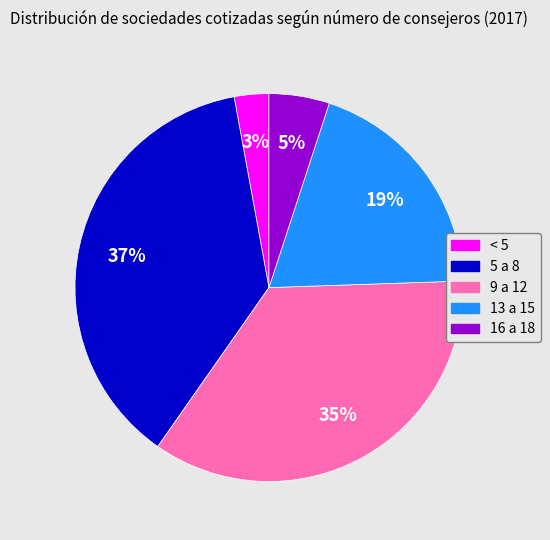

To the nearest percent, what is the difference between the 16 a 18 and 9 a 12 slice percentages?

30%